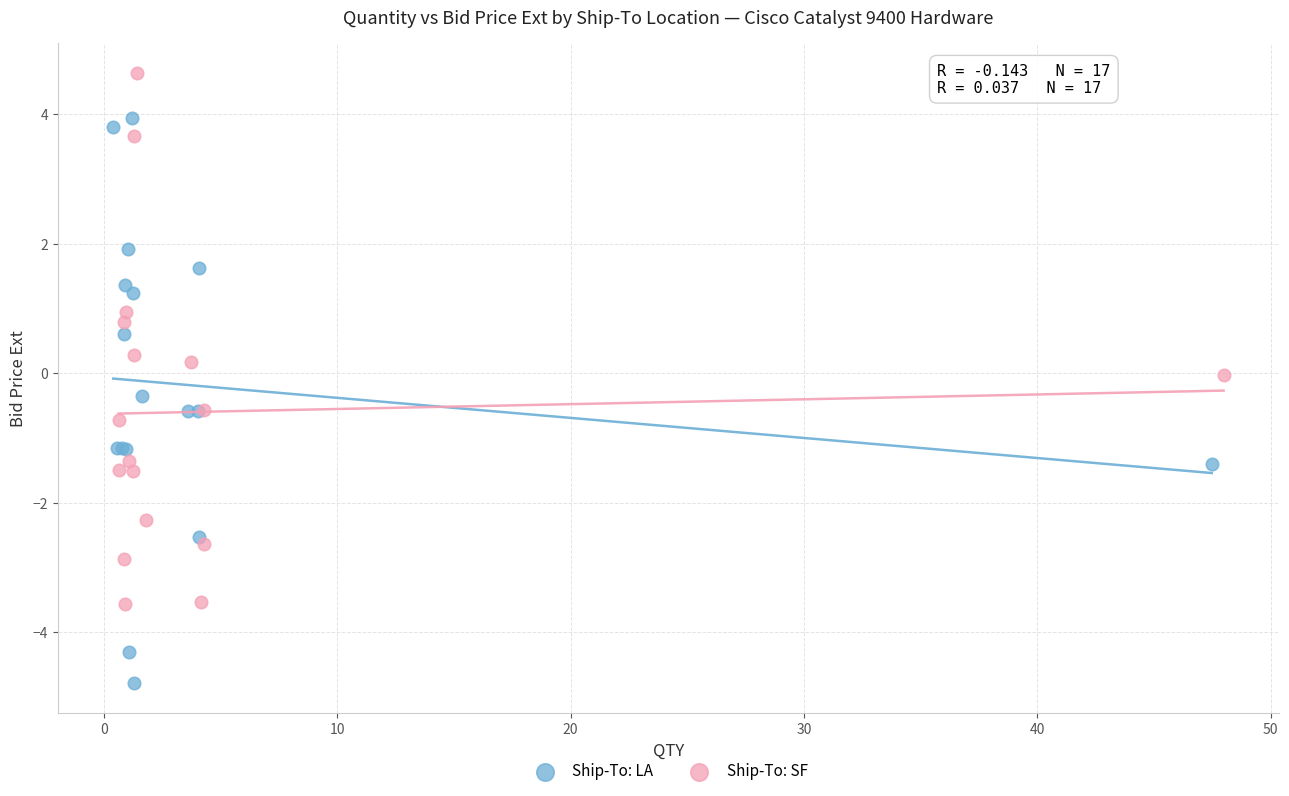

Which series contains the lowest Y value?

Ship-To: LA